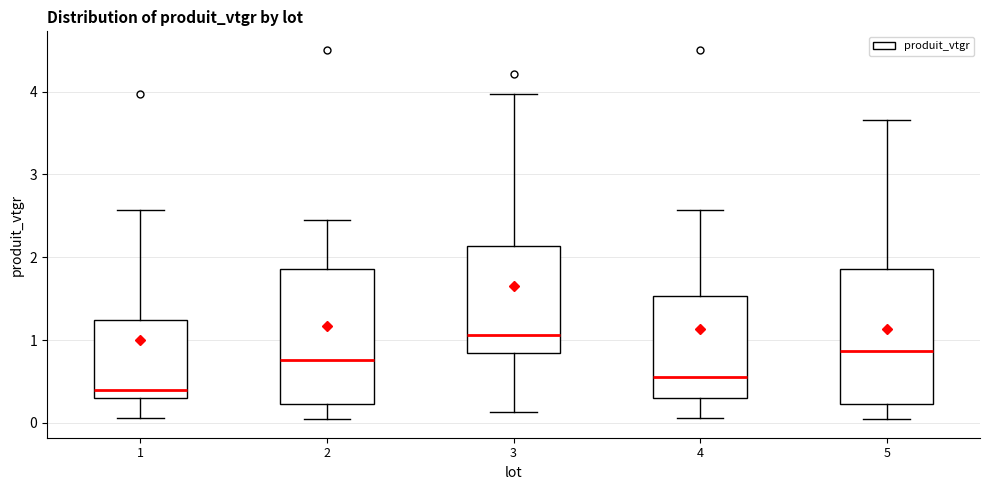

Reading left to right, read every box against the y-axis: the position of its median line, the range the box covers, and the ends of its whiskers. The values are not printed on the chart, so give them approximately, as read against the axis.

1: median 0.4, box 0.3 to 1.2, whiskers 0.1 to 2.6
2: median 0.8, box 0.2 to 1.9, whiskers 0.0 to 2.5
3: median 1.1, box 0.8 to 2.1, whiskers 0.1 to 4.0
4: median 0.6, box 0.3 to 1.5, whiskers 0.1 to 2.6
5: median 0.9, box 0.2 to 1.9, whiskers 0.0 to 3.7